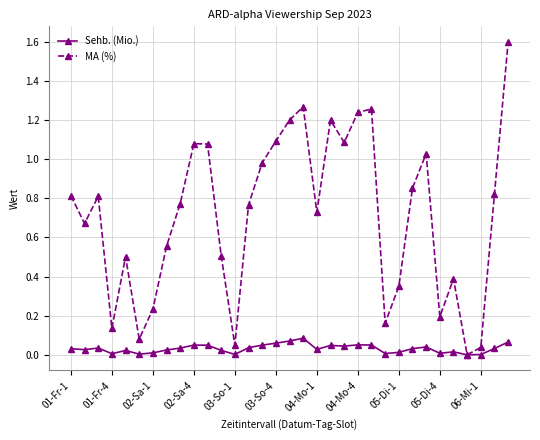

List the series in order of their overall mean, lowest first.

Sehb. (Mio.), MA (%)